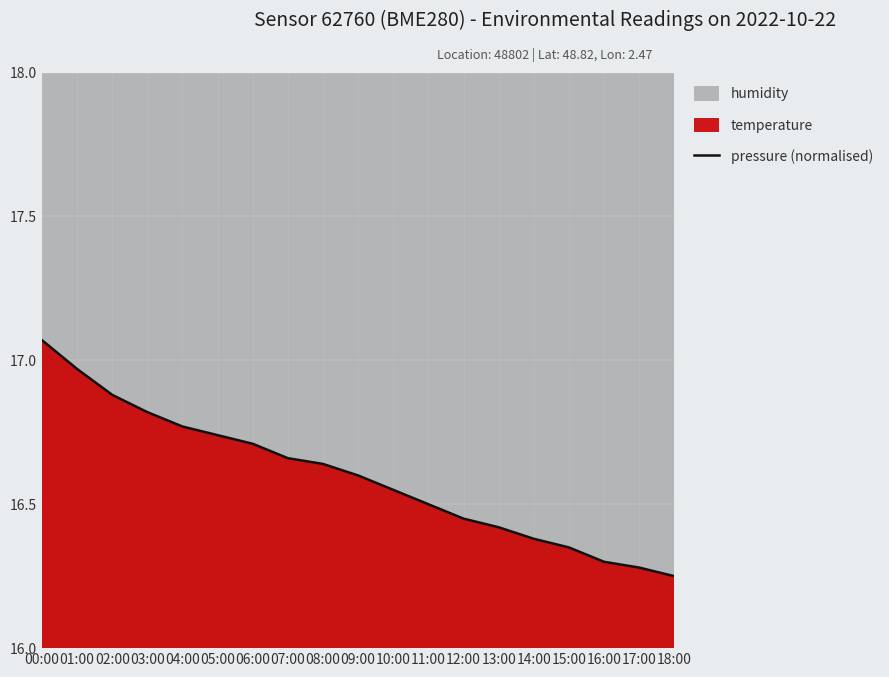

Read the value at 16:00.

16.3